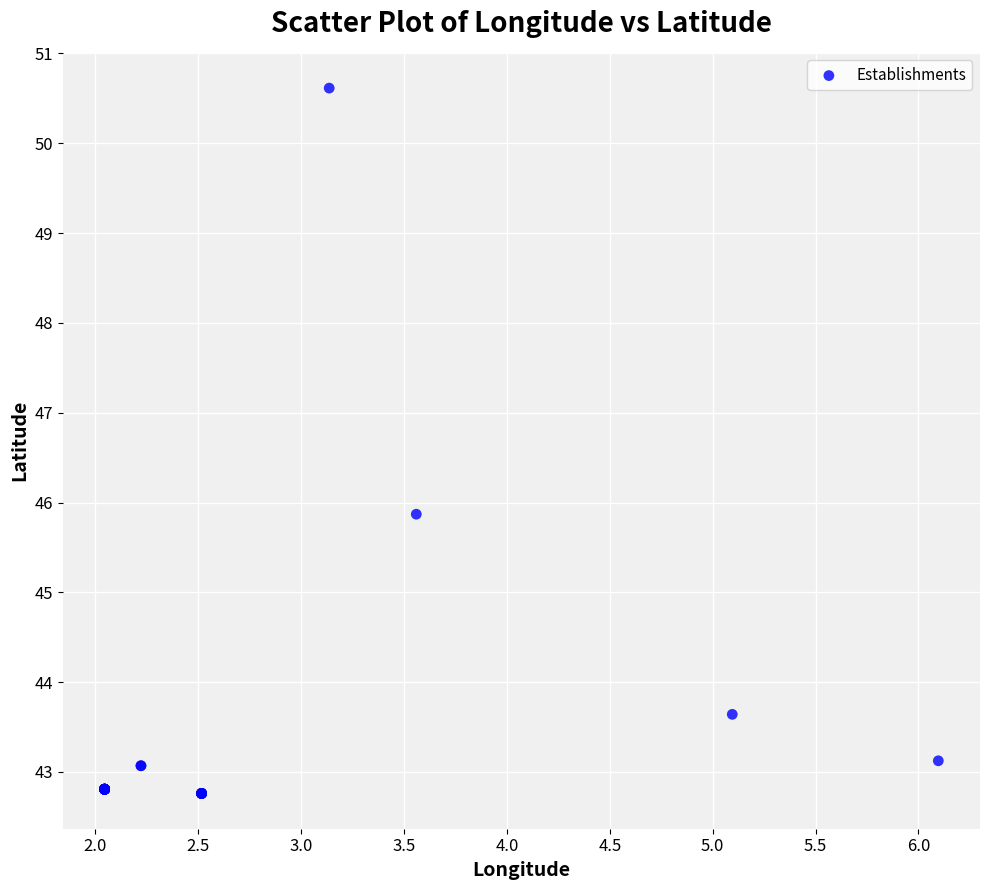

What Y value in the scatter plot is closest to 46?

45.9